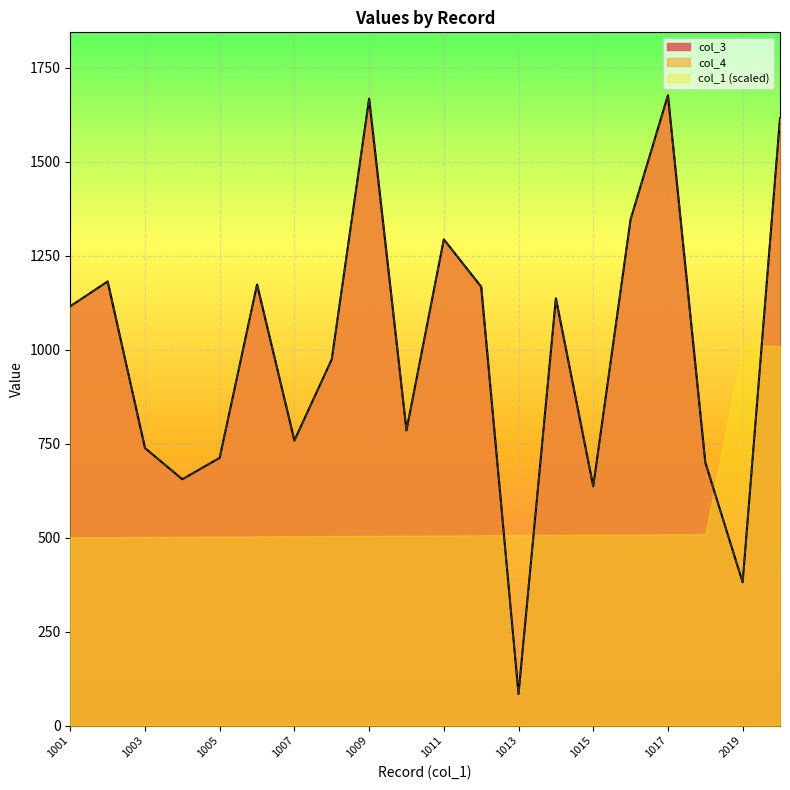

What is the value of the col_3 point at the 5th from the left?

712